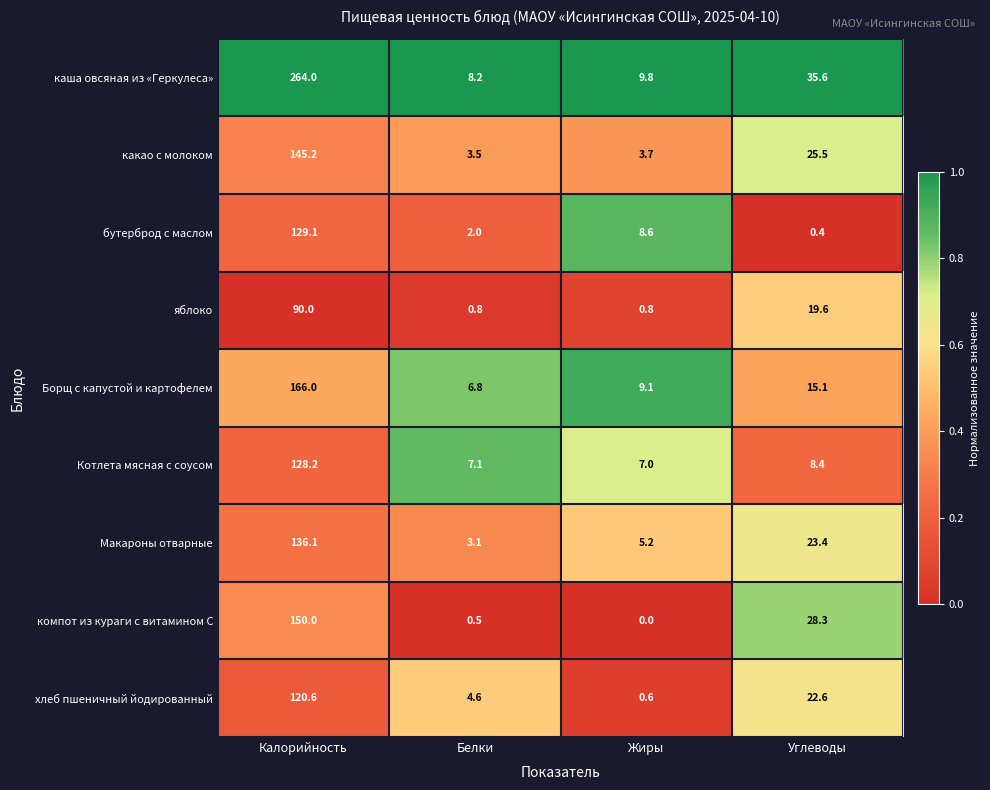

List the series in order of their peak value, highest first.

каша овсяная из «Геркулеса», Борщ с капустой и картофелем, компот из кураги с витамином С, какао с молоком, Макароны отварные, бутерброд с маслом, Котлета мясная с соусом, хлеб пшеничный йодированный, яблоко